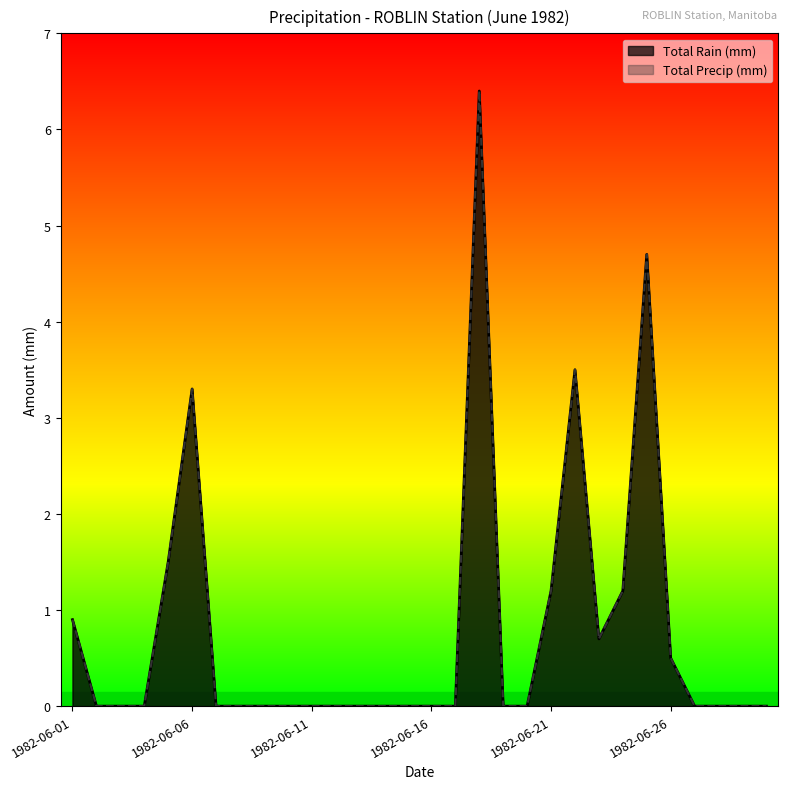

The value of Total Precip (mm) at 1982-06-12 is 0.0. True or false?

True